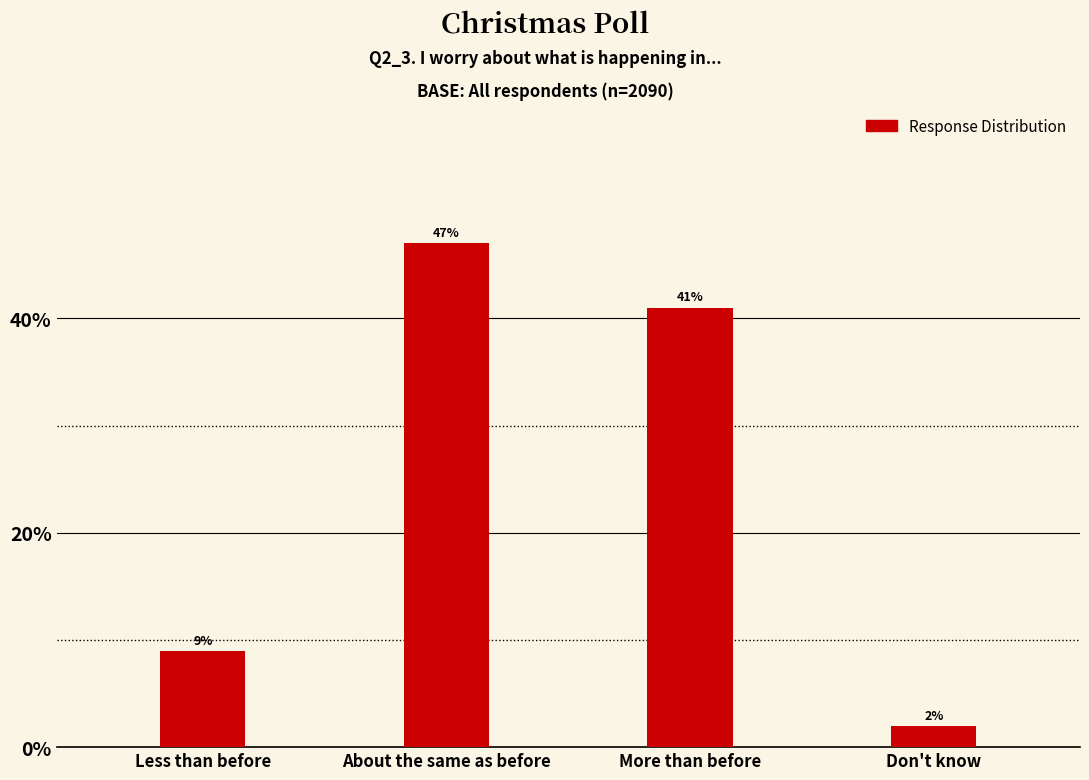

Reading right to left, list all the values displayed in this chart.

Don't know=2	More than before=41	About the same as before=47	Less than before=9